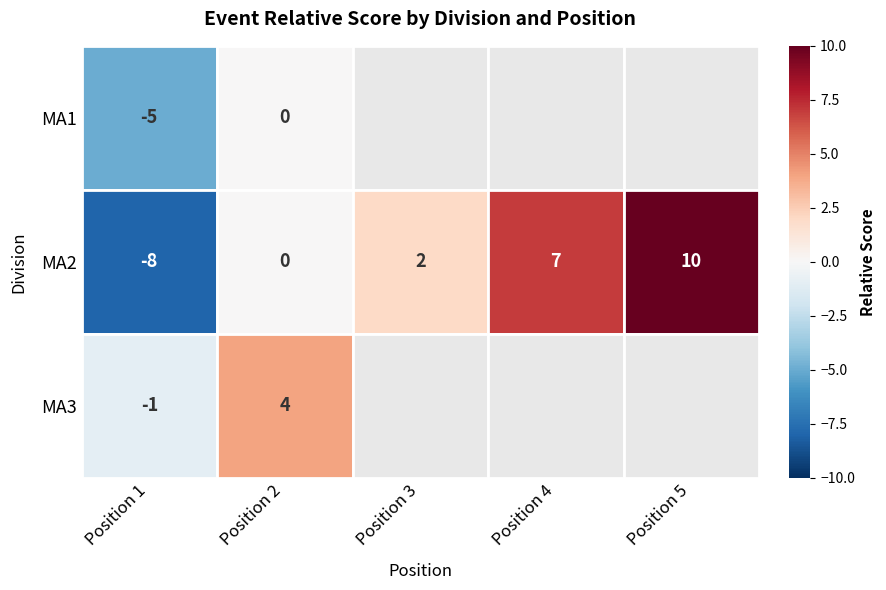

What is the spread (max minus min) of values at 2?

4